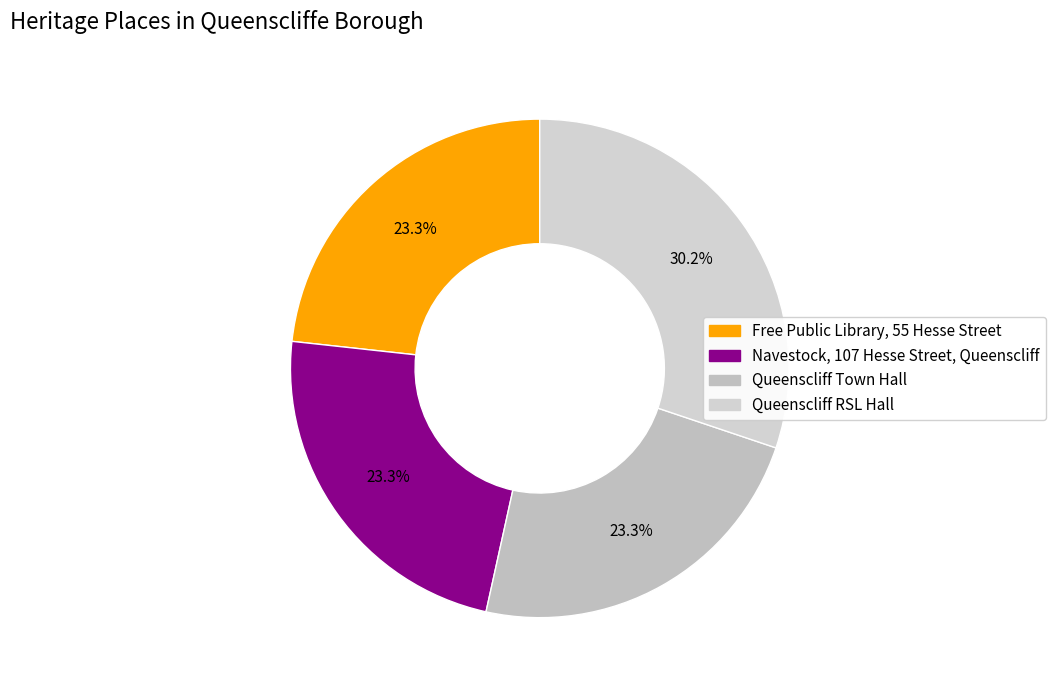

Does Queenscliff Town Hall account for over 50% of the chart?

No